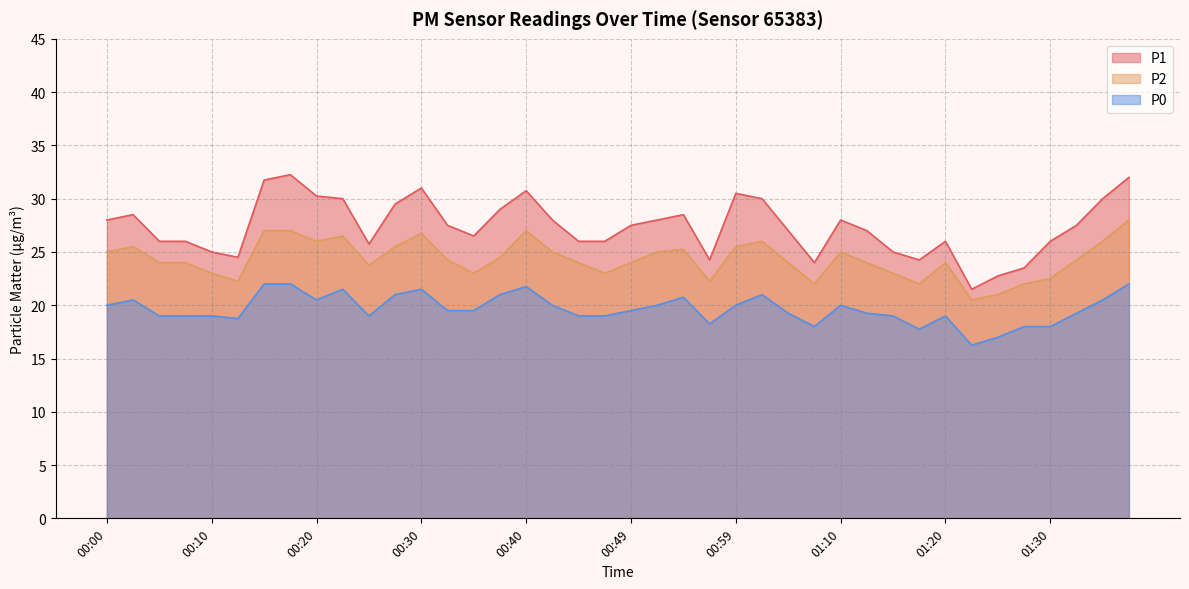

True or false: P2 has more than 0 points higher than both neighbors.

True